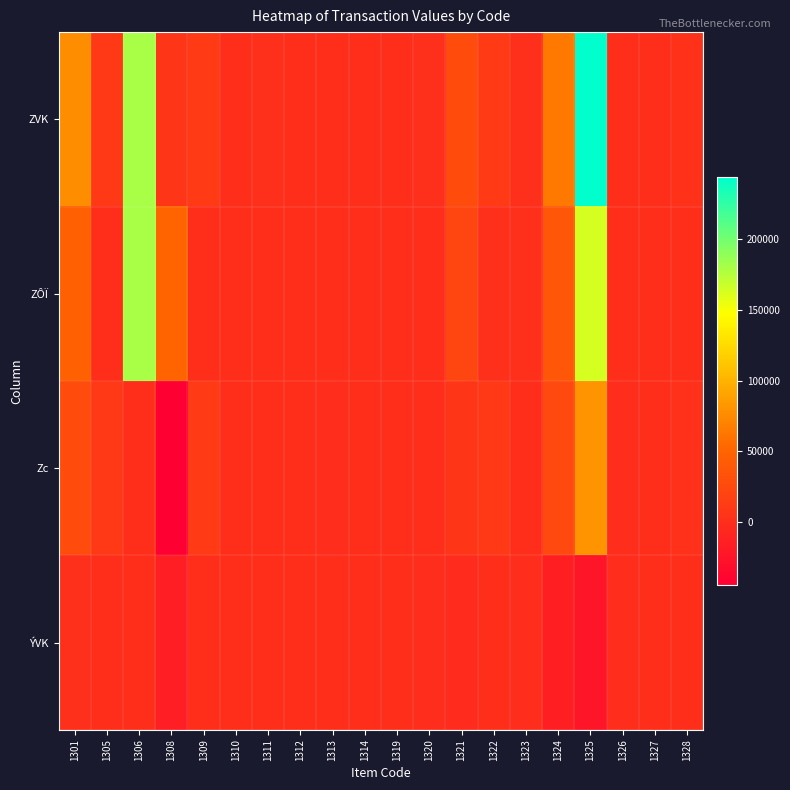

What is the total value across all series at 1309?

24099